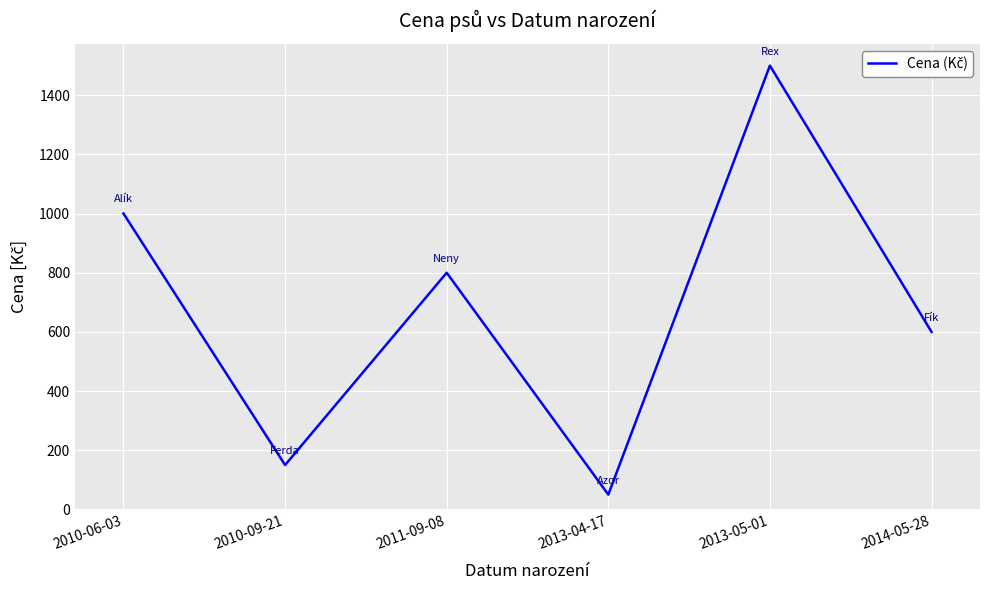

Which label corresponds to the smallest value in the chart?

2013-04-17